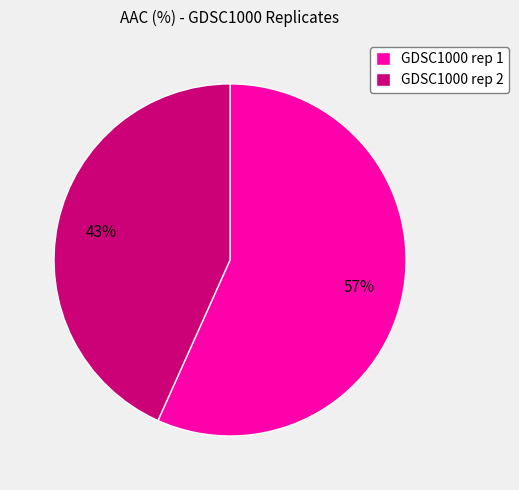

Which category has the smallest portion of the pie?

GDSC1000 rep 2